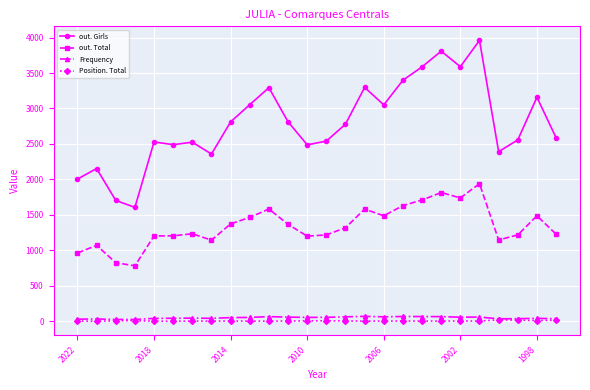

What are all the series names shown in the legend?

out. Girls, out. Total, Frequency, Position. Total